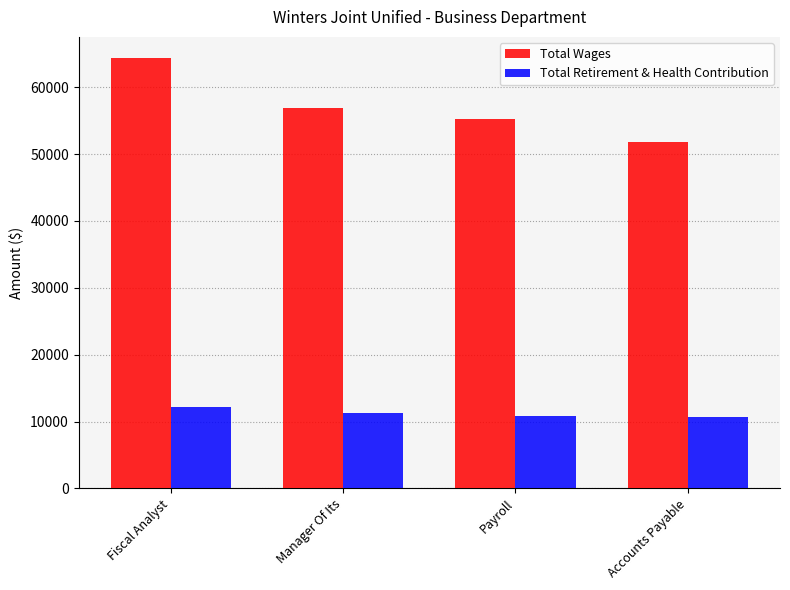

Rank the series by their average value, from highest to lowest.

Total Wages, Total Retirement & Health Contribution